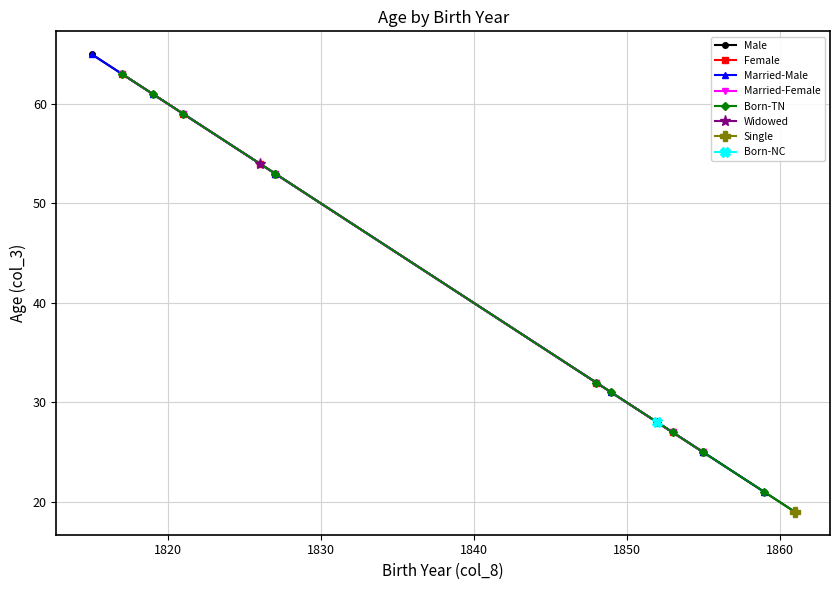

How many values in the Male series exceed 31?

3